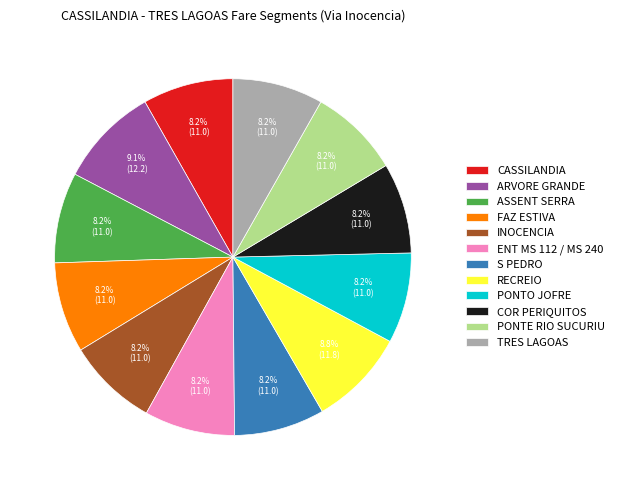

To the nearest percent, what portion does COR PERIQUITOS represent?

8%